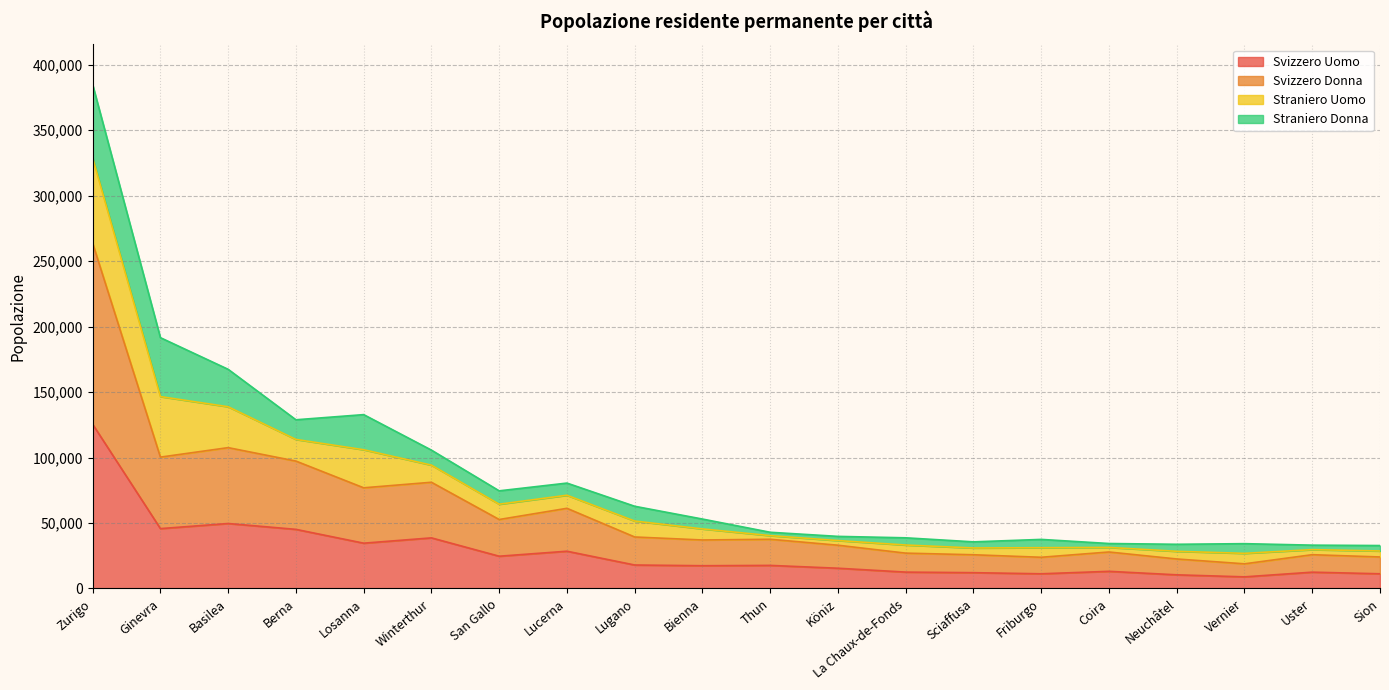

How many categories are shown in the chart?

20